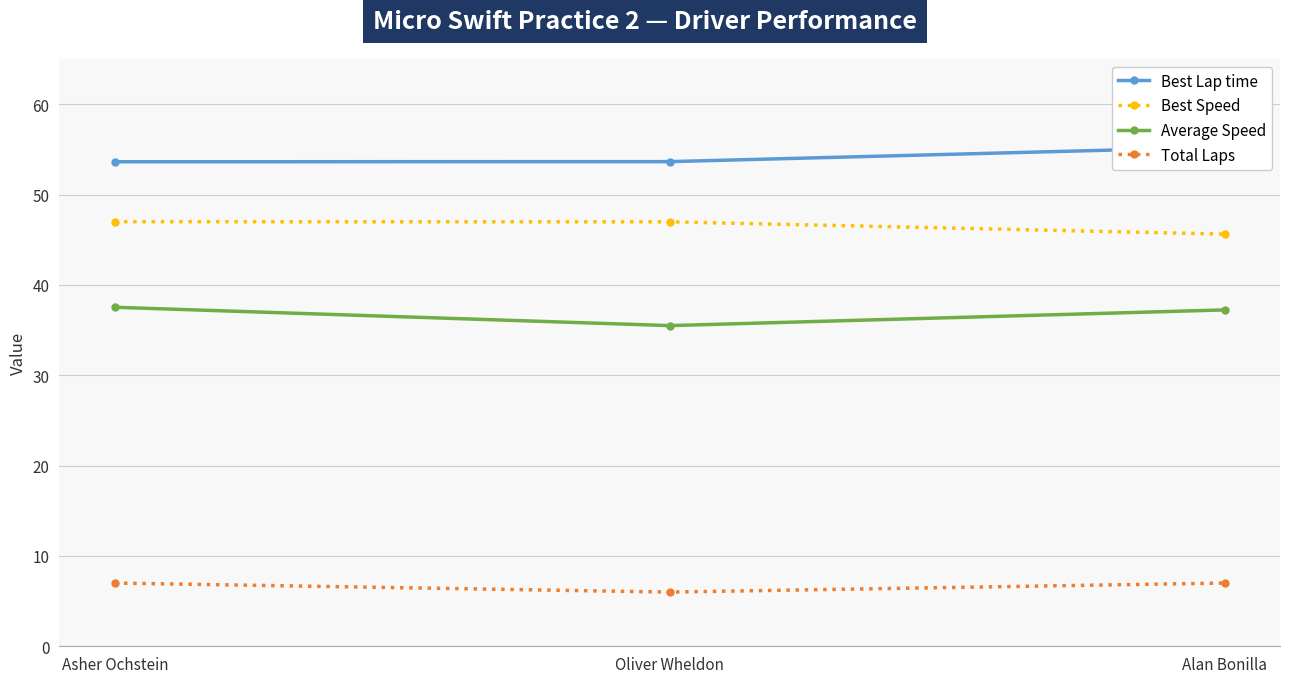

List the series in order of their overall mean, lowest first.

Total Laps, Average Speed, Best Speed, Best Lap time